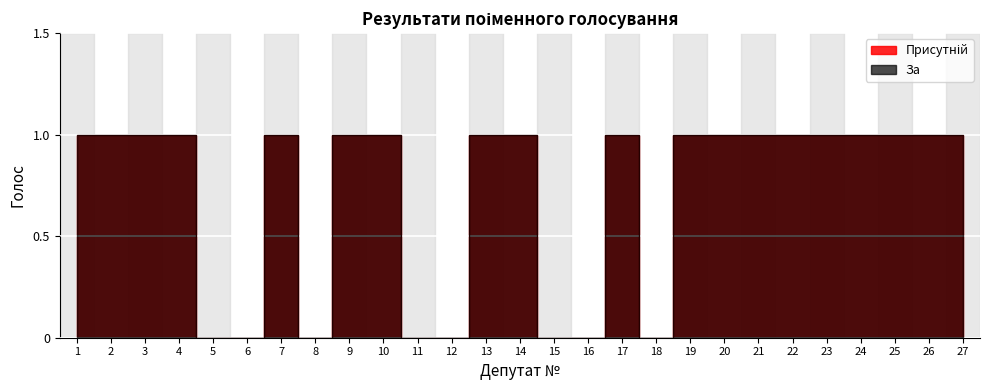

What is the difference between the maximum and minimum values in the За series?

1